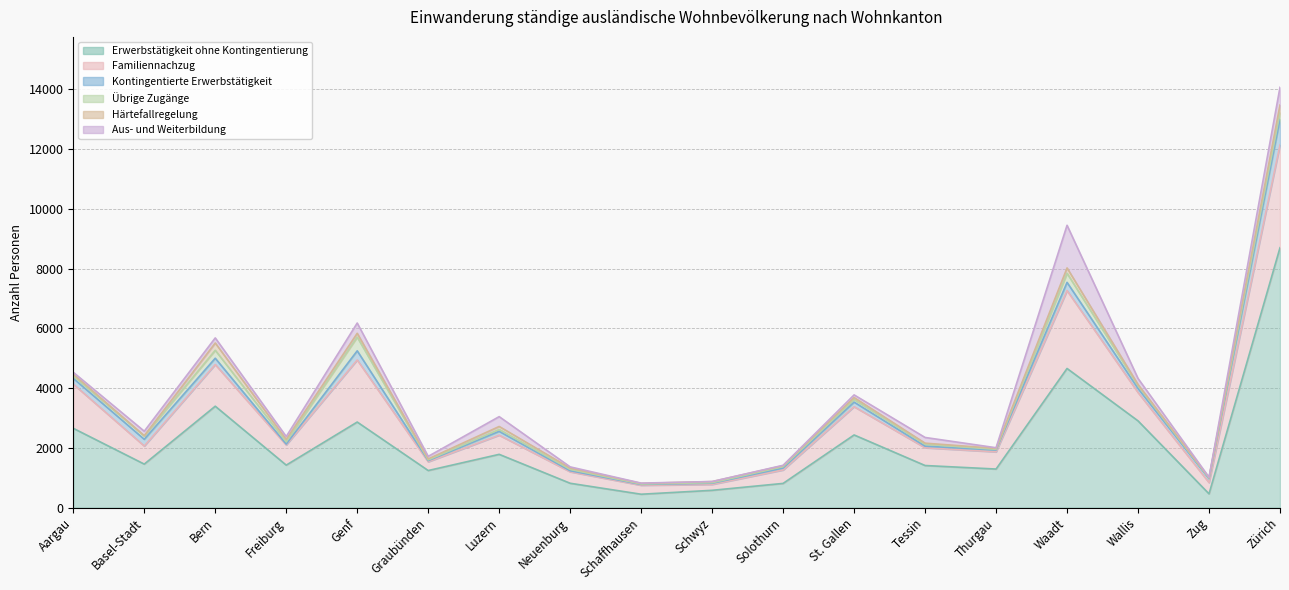

Which series changed the most between Solothurn and Wallis?

Erwerbstätigkeit ohne Kontingentierung